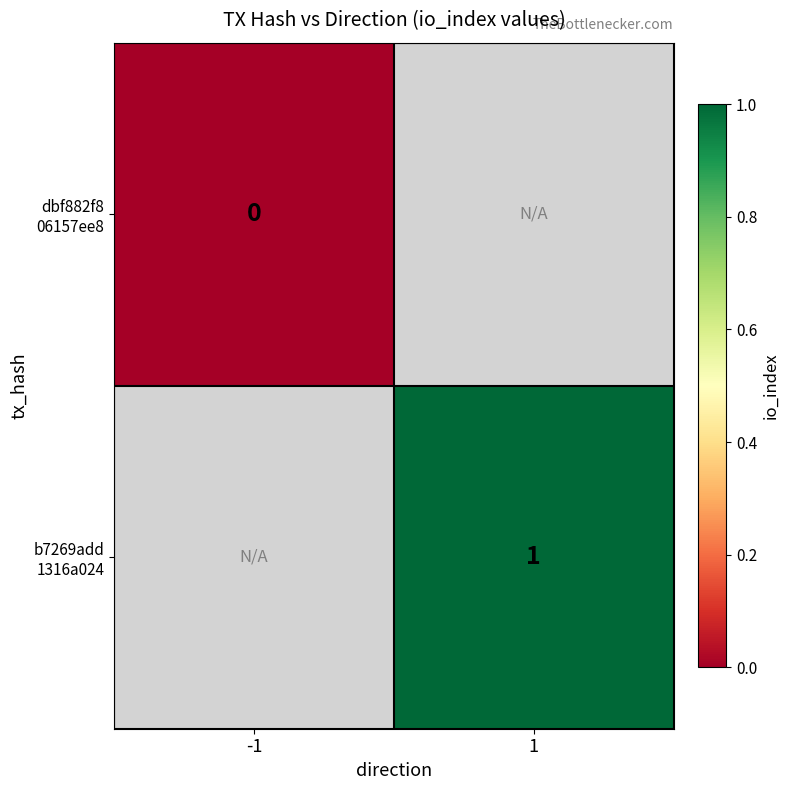

How many distinct data groups are displayed?

2